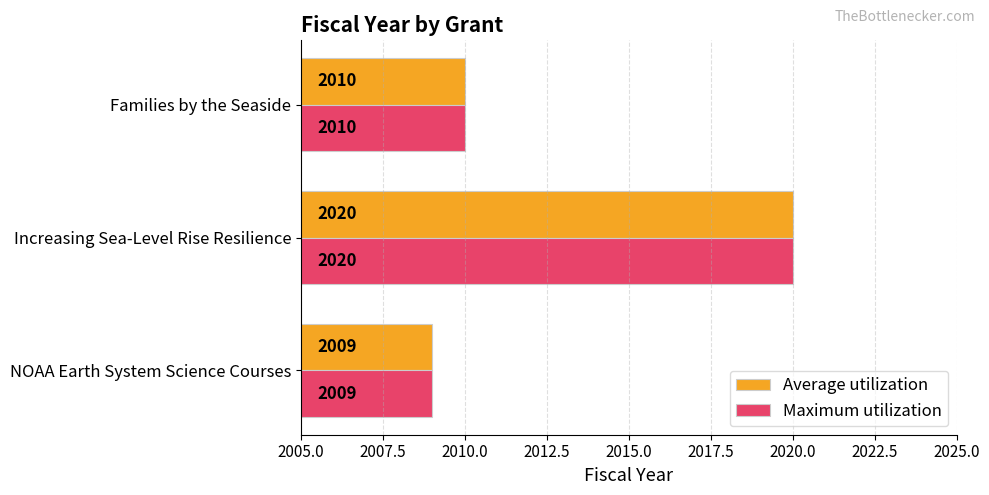

Which category has the highest value in the Maximum utilization series?

Increasing Sea-Level Rise Resilience